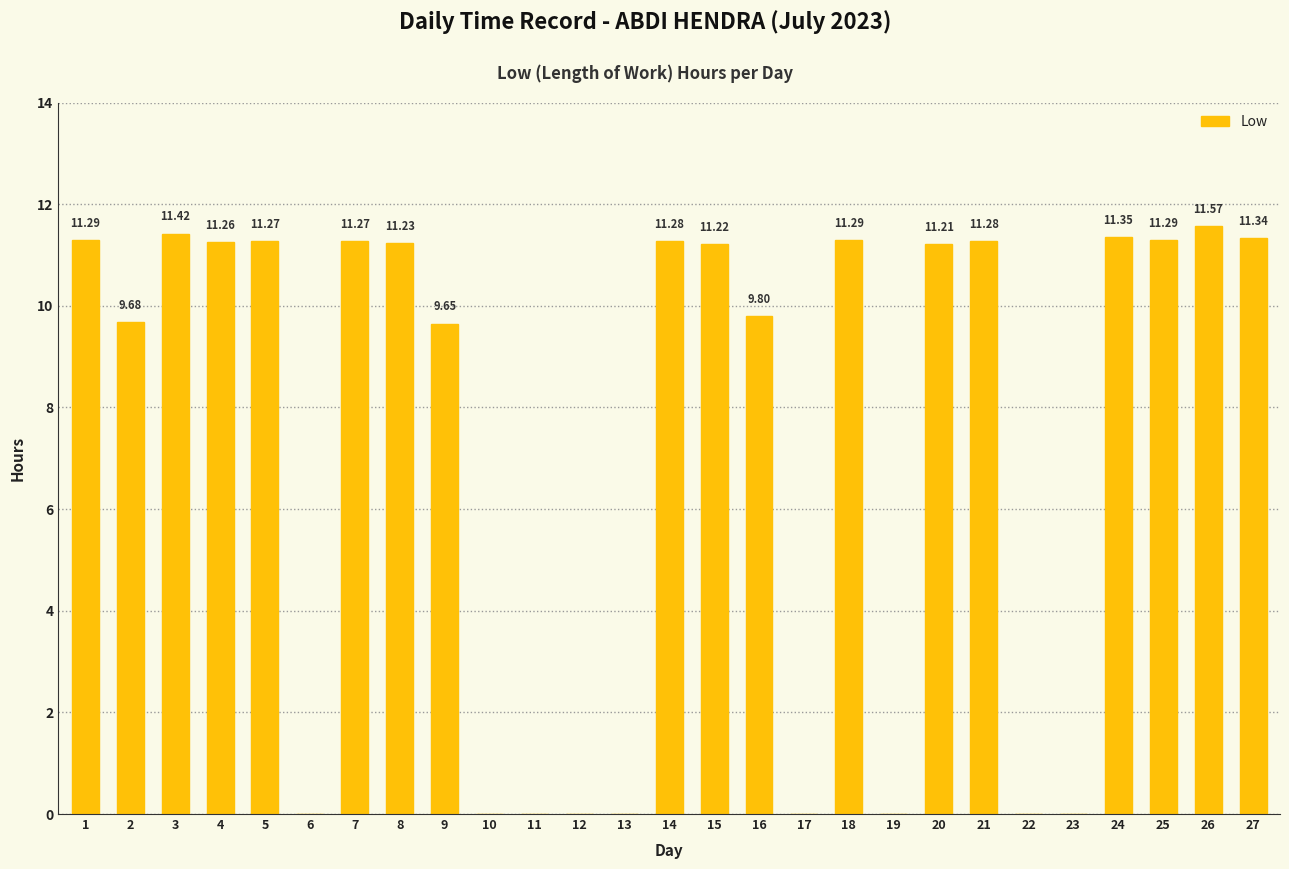

What is the greatest value displayed?

11.6